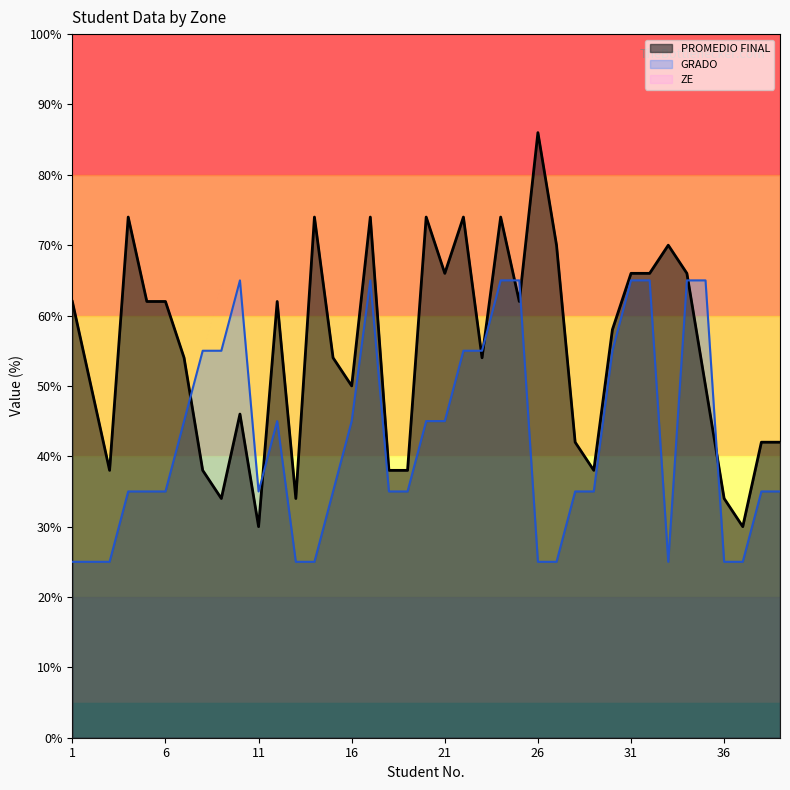

What is the total value across all series at 29?

73.0